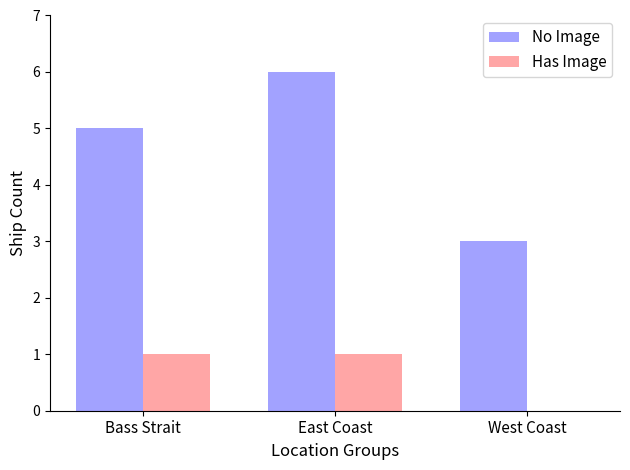

At which category does the chart reach its peak across all series?

East Coast